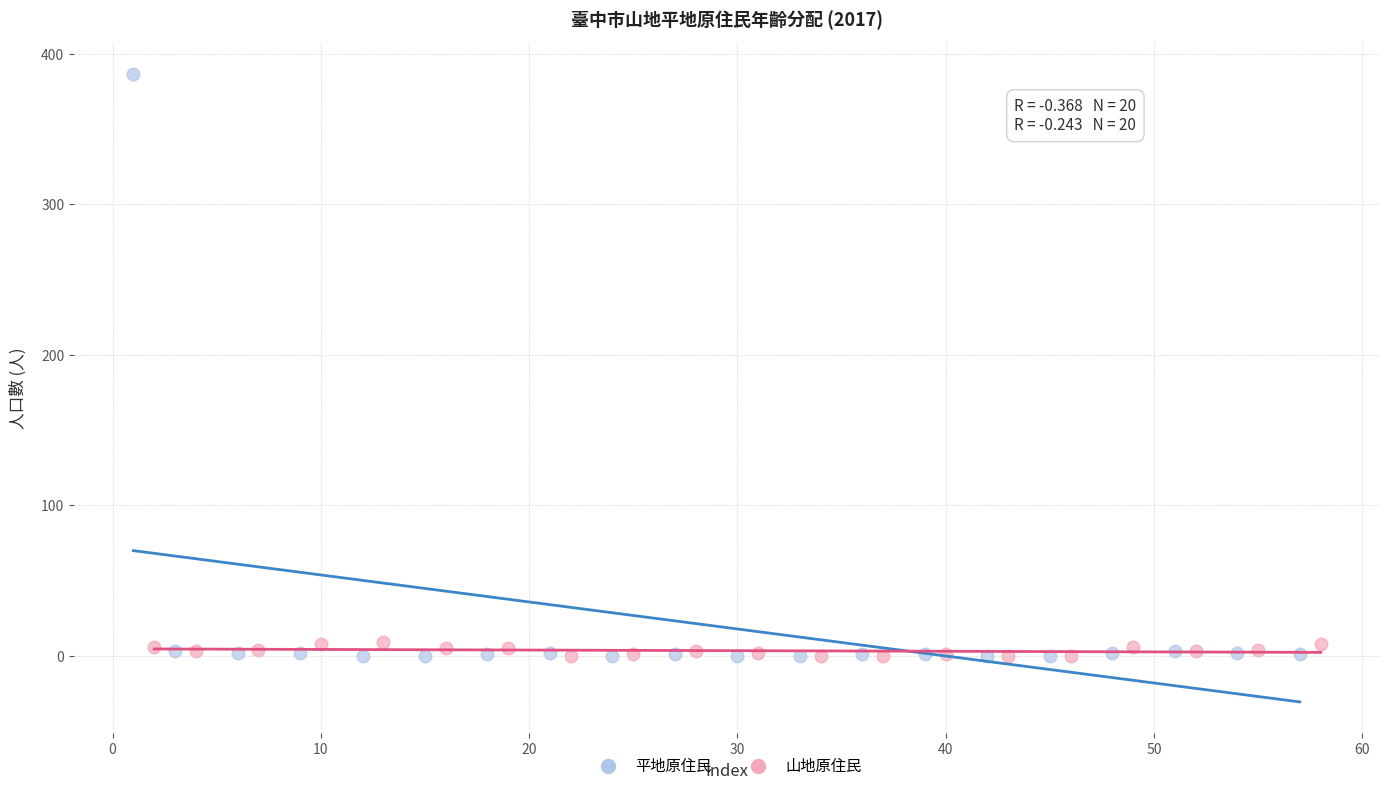

Which series contains the highest Y value?

平地原住民